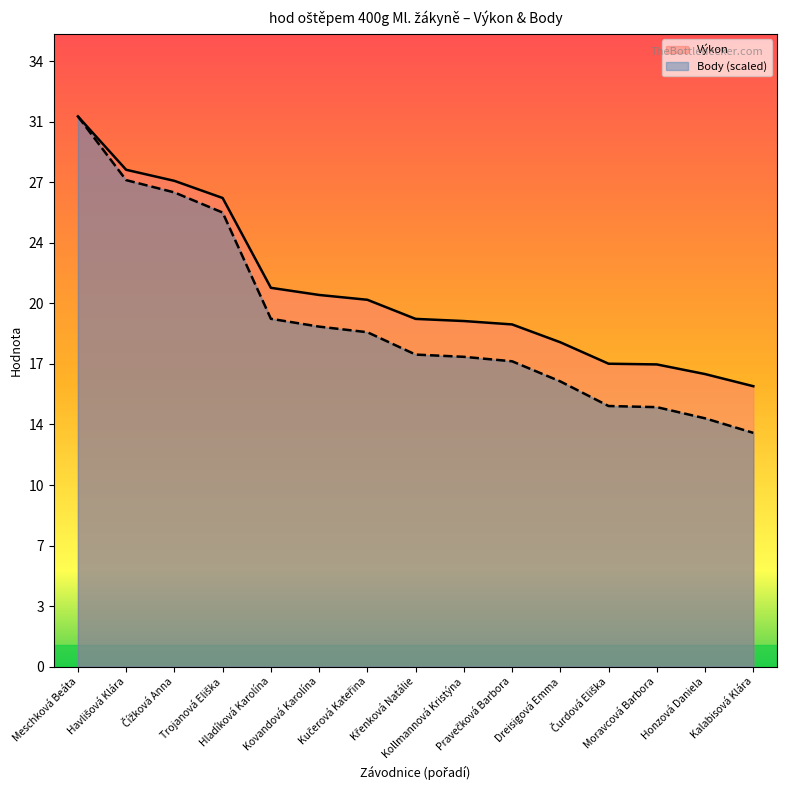

Which category has the lowest value in the Body series?

Kalabisová Klára